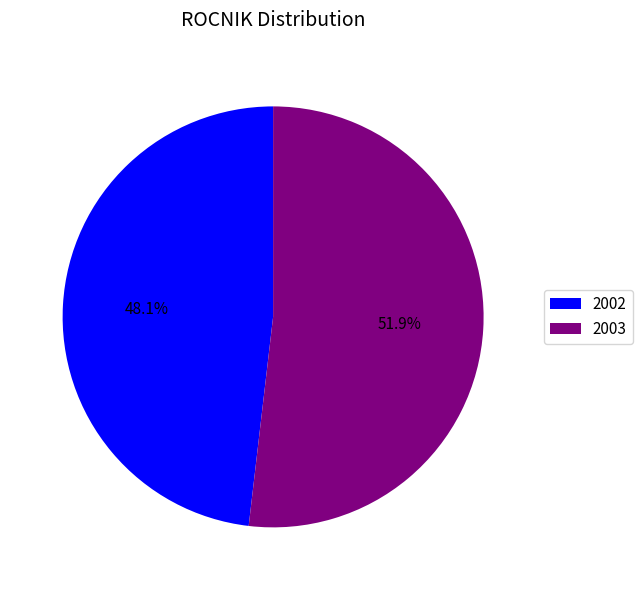

What is the ratio of the value at 2003 to the value at 2002?

1.1